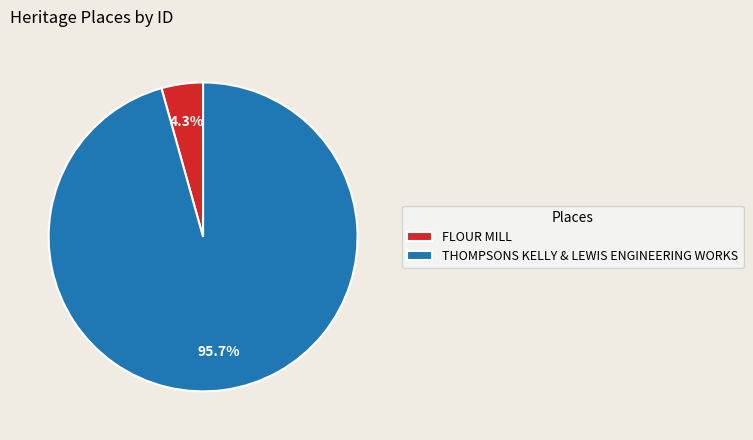

What percentage is the FLOUR MILL slice, to the nearest percent?

4%